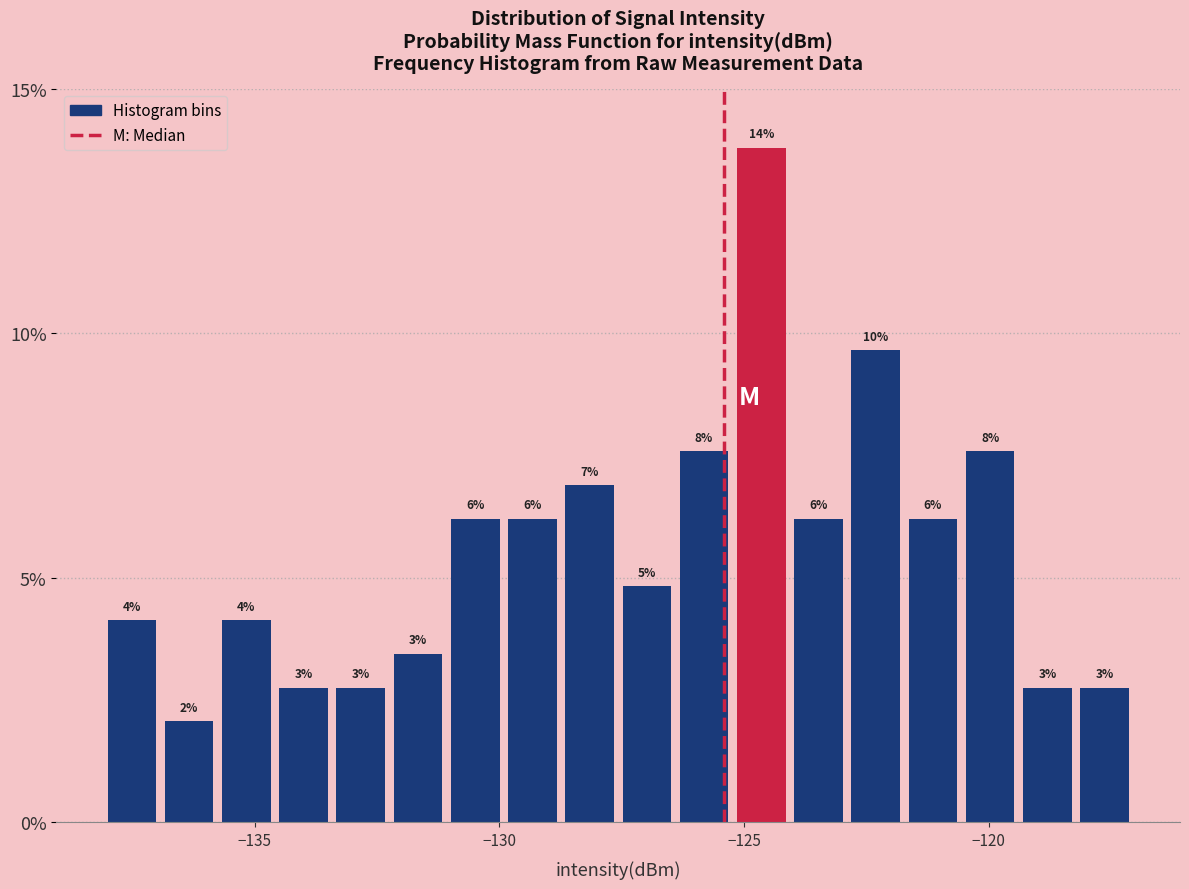

Around what value on the x-axis is the tallest bar? Give the approximate position of its centre, as read against the axis.

-124.5